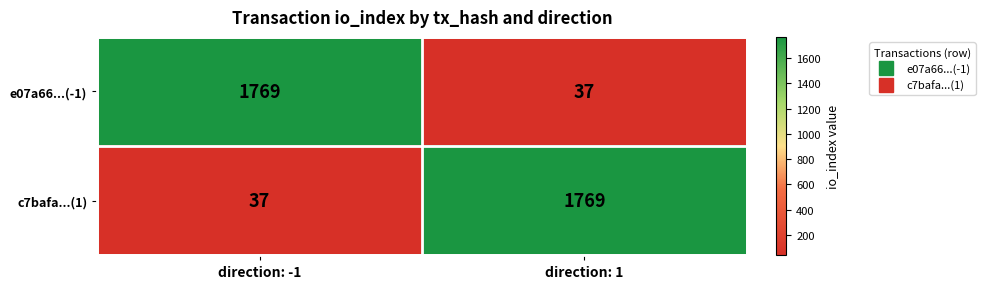

Which category has the lowest value in the c7bafa...(1) series?

direction: -1